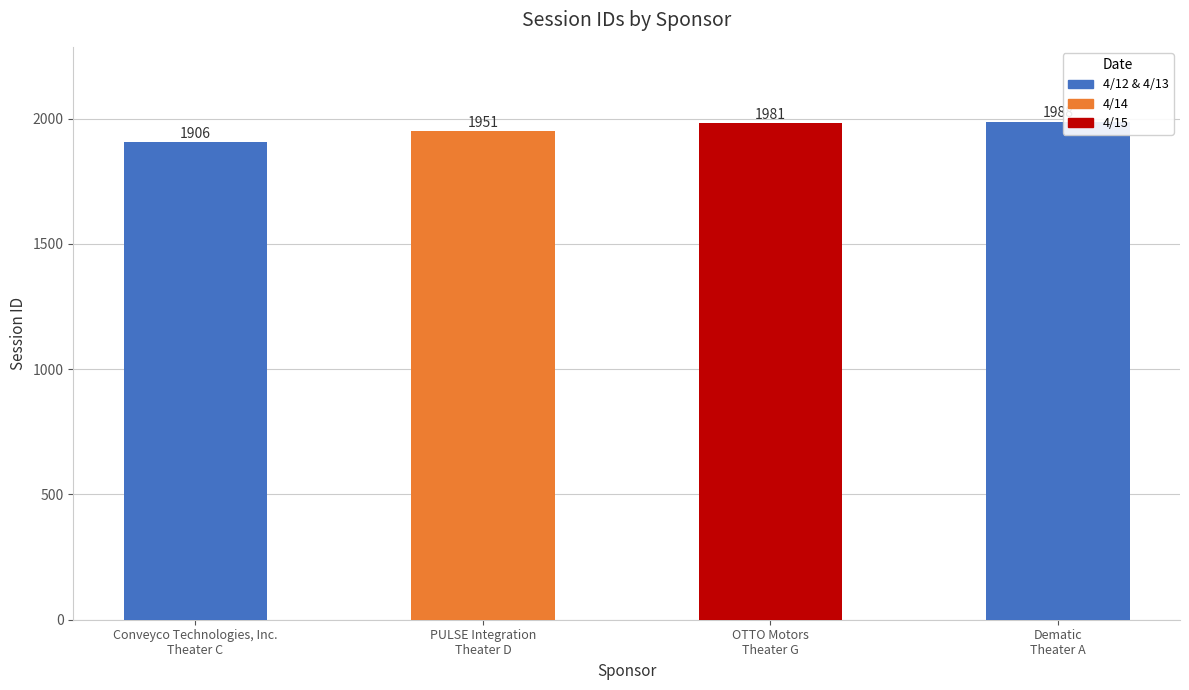

Rank the categories by value from highest to lowest.

Dematic
Theater A, OTTO Motors
Theater G, PULSE Integration
Theater D, Conveyco Technologies, Inc.
Theater C